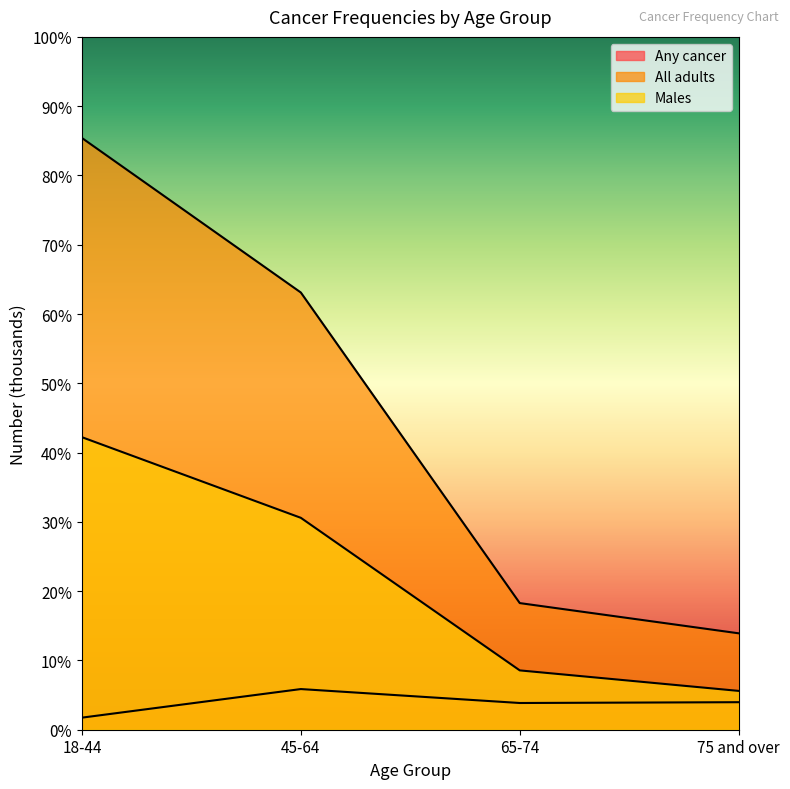

What are all the series names shown in the legend?

Any cancer, All adults, Males